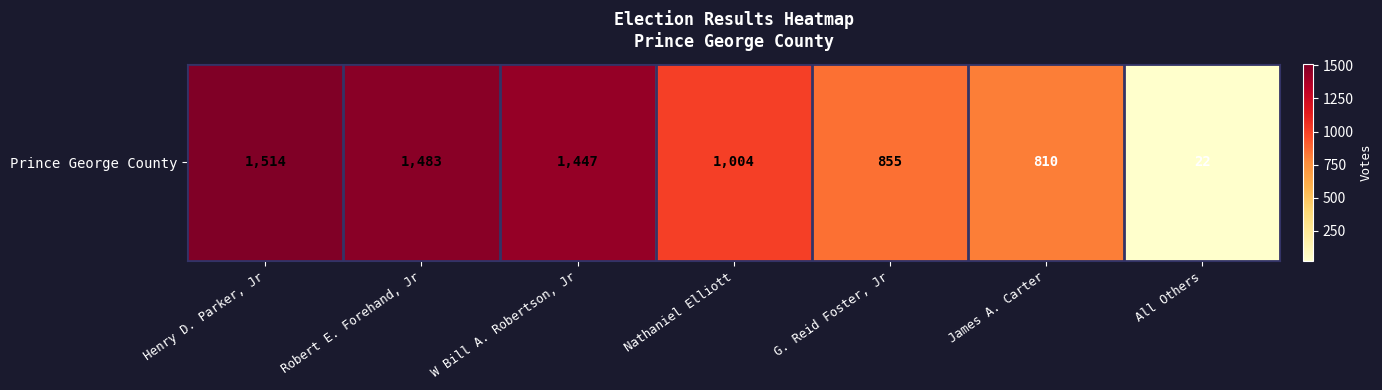

List the labels in order of value, smallest first.

All Others, James A. Carter, G. Reid Foster, Jr, Nathaniel Elliott, W Bill A. Robertson, Jr, Robert E. Forehand, Jr, Henry D. Parker, Jr